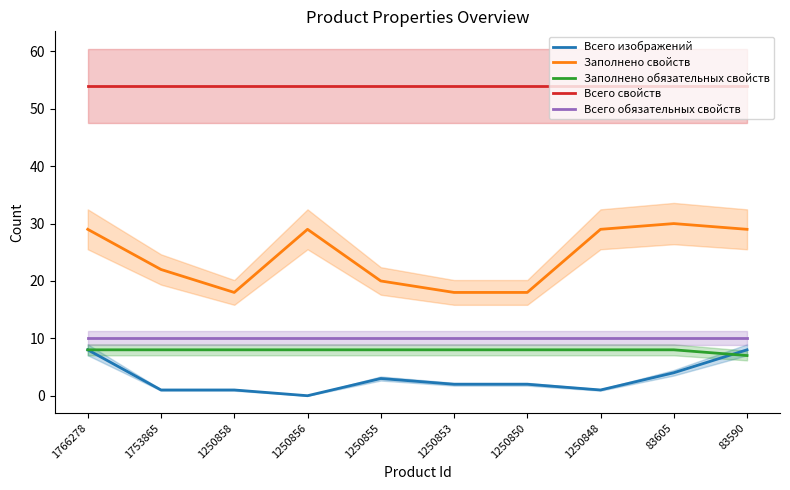

True or false: Заполнено свойств and Всего обязательных свойств intersect in this chart.

False